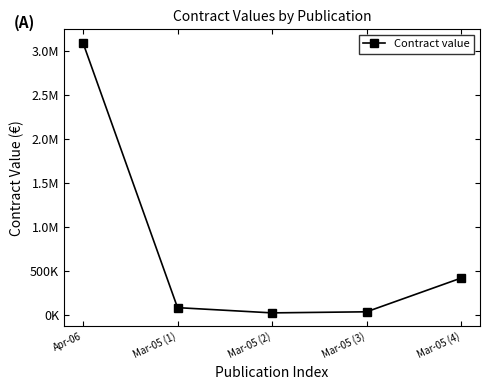

At which label is the value closest to 1562473?

Mar-05 (4)